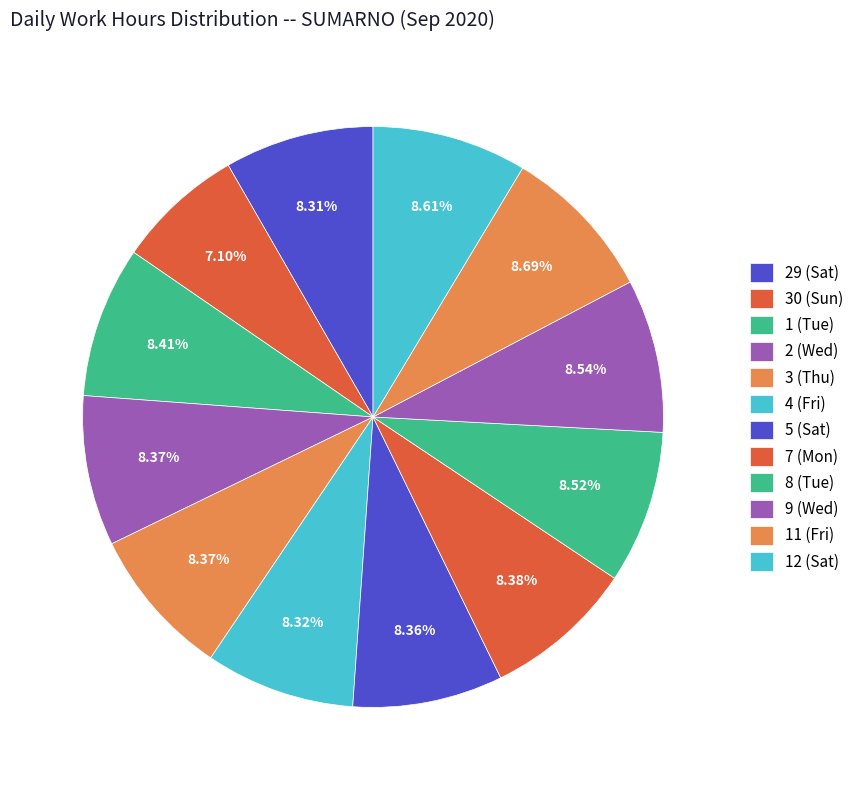

To the nearest percent, what percentage of the pie is 2 (Wed)?

8%